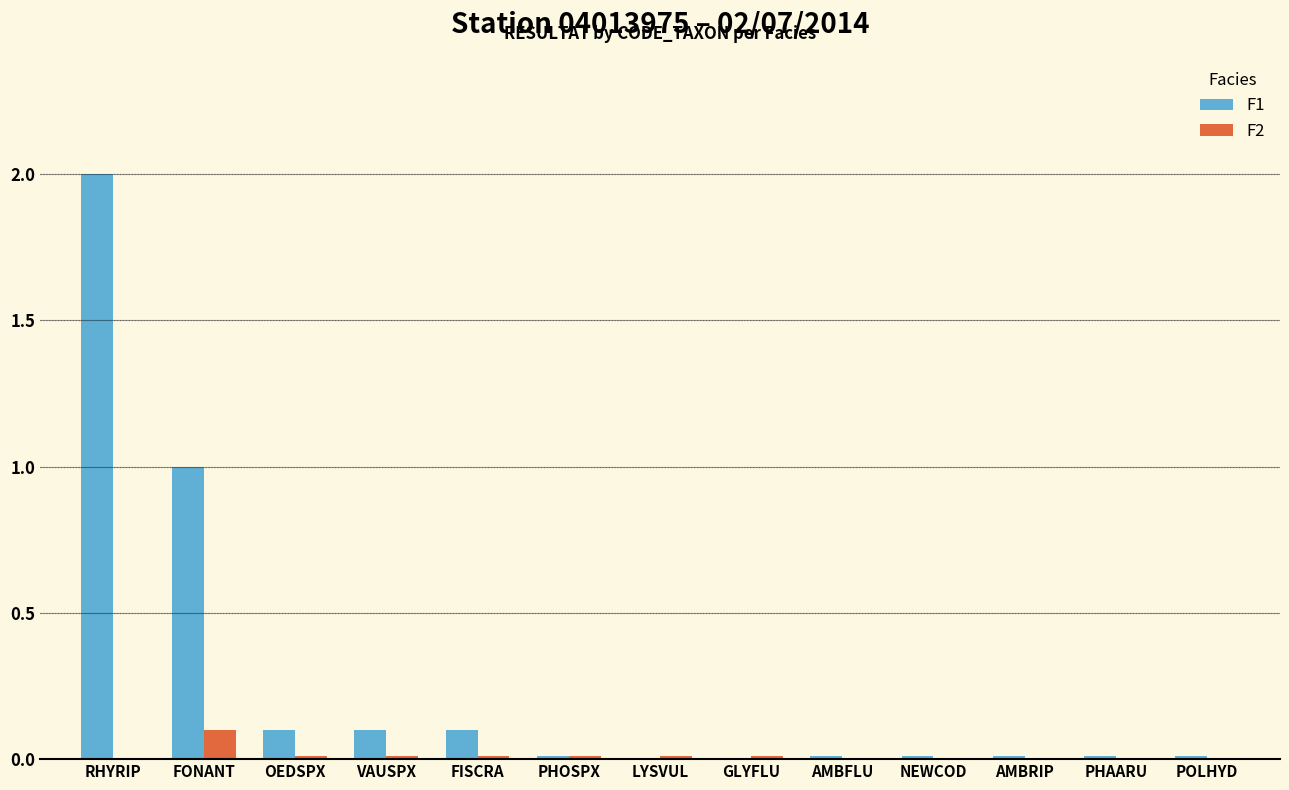

Is it true that F2 equals 0.0 at POLHYD?

True